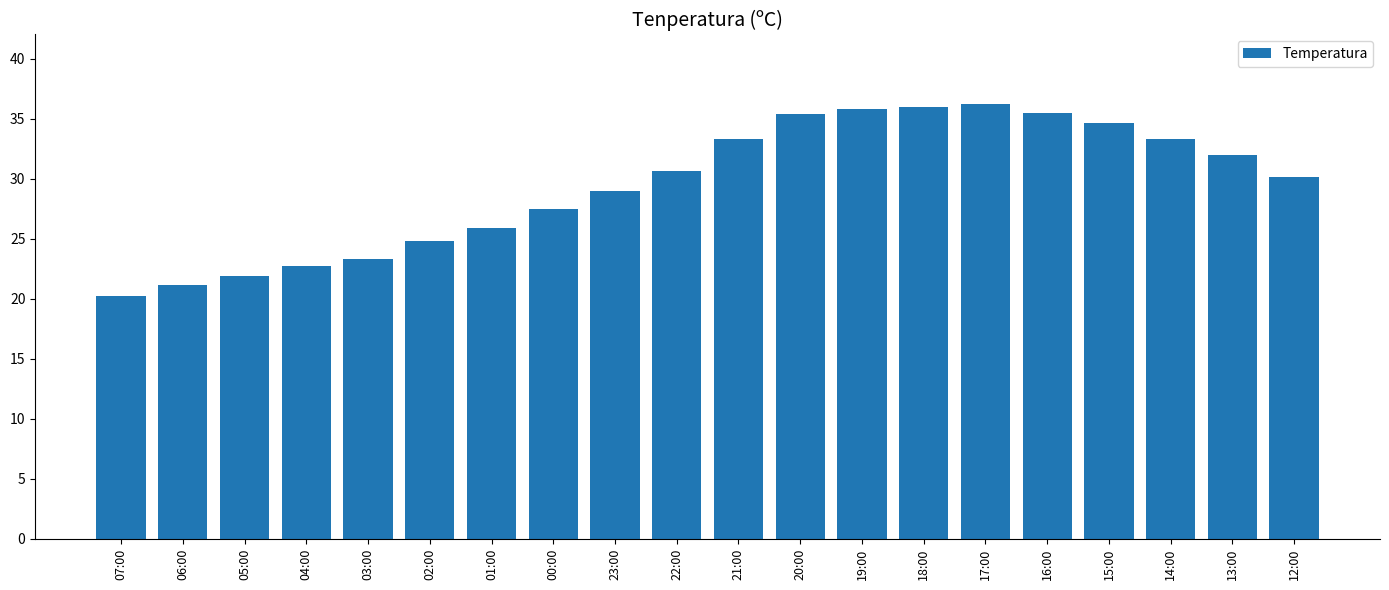

Is it true that the value at 19:00 is 20.4?

False